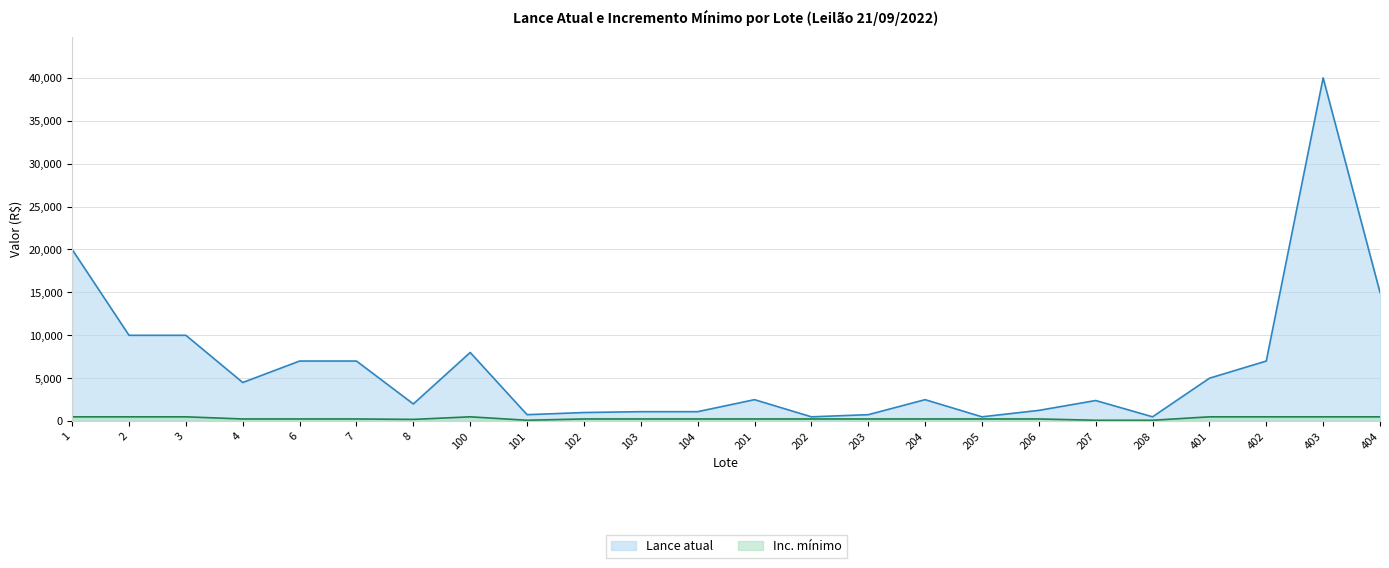

Between 203 and 3, which is larger?

3